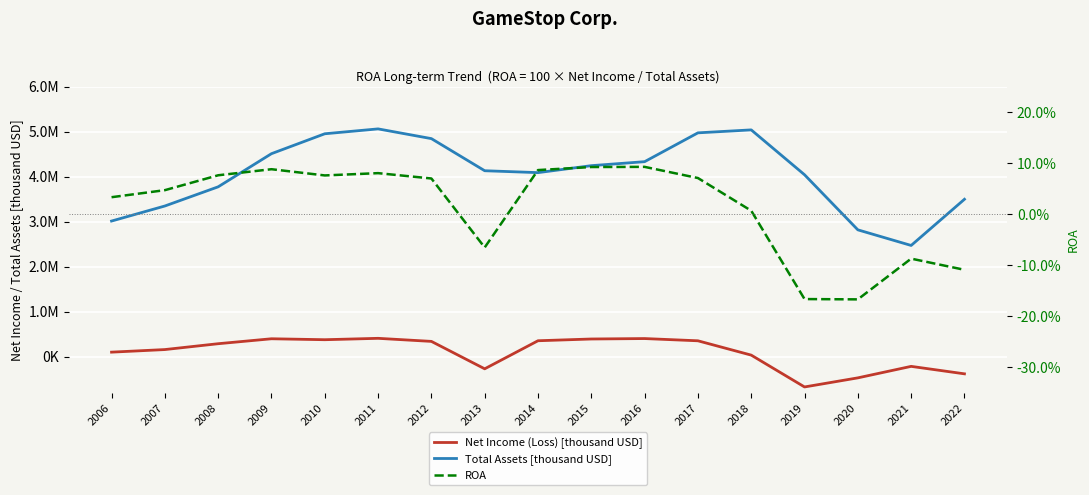

The ROA series shows 0.1 at 2011. True or false?

False